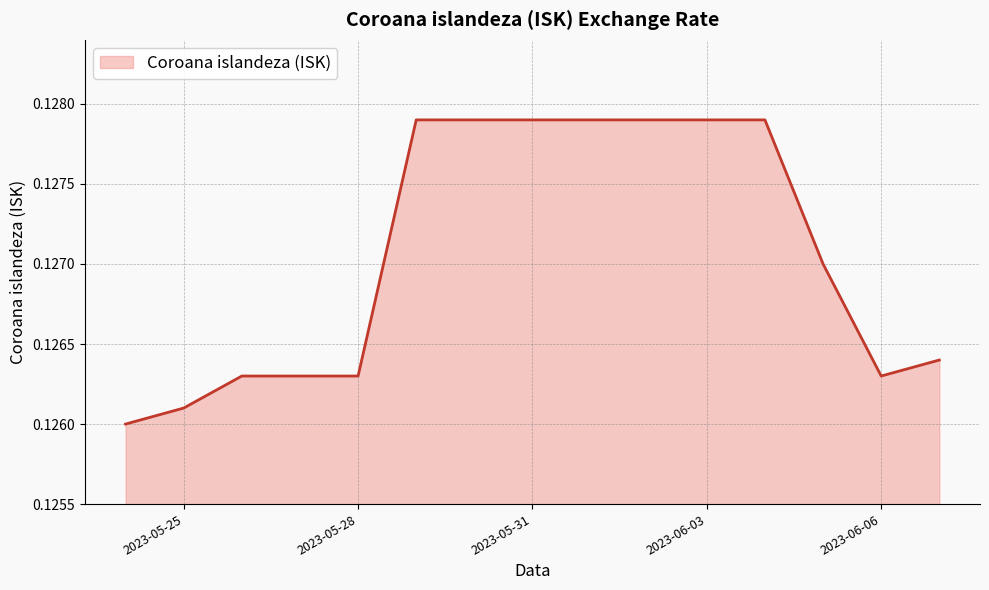

Is this an area chart (filled region under the line)?

Yes